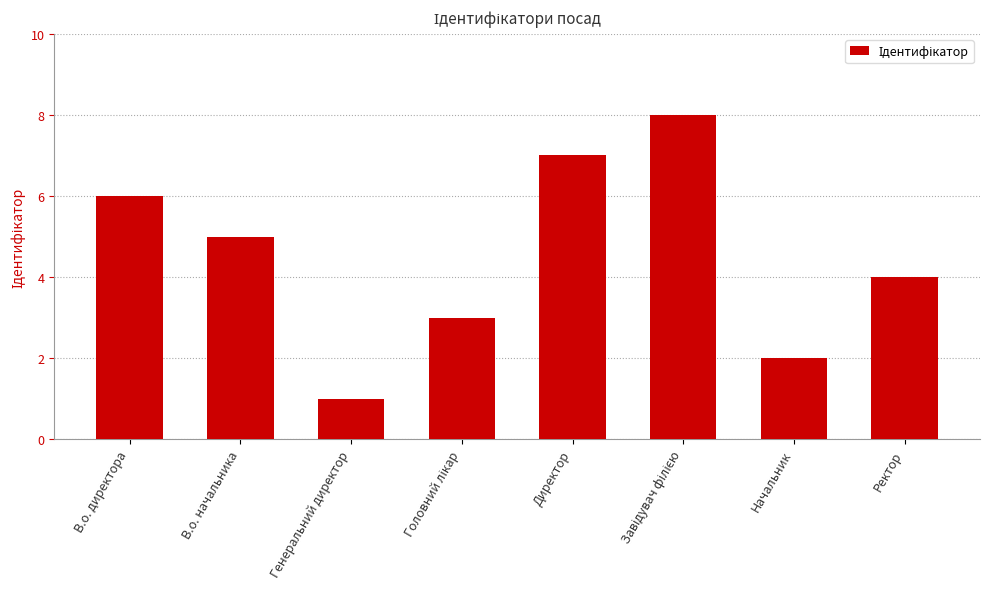

Approximately how many times larger is the value at Ректор compared to Начальник?

2.0